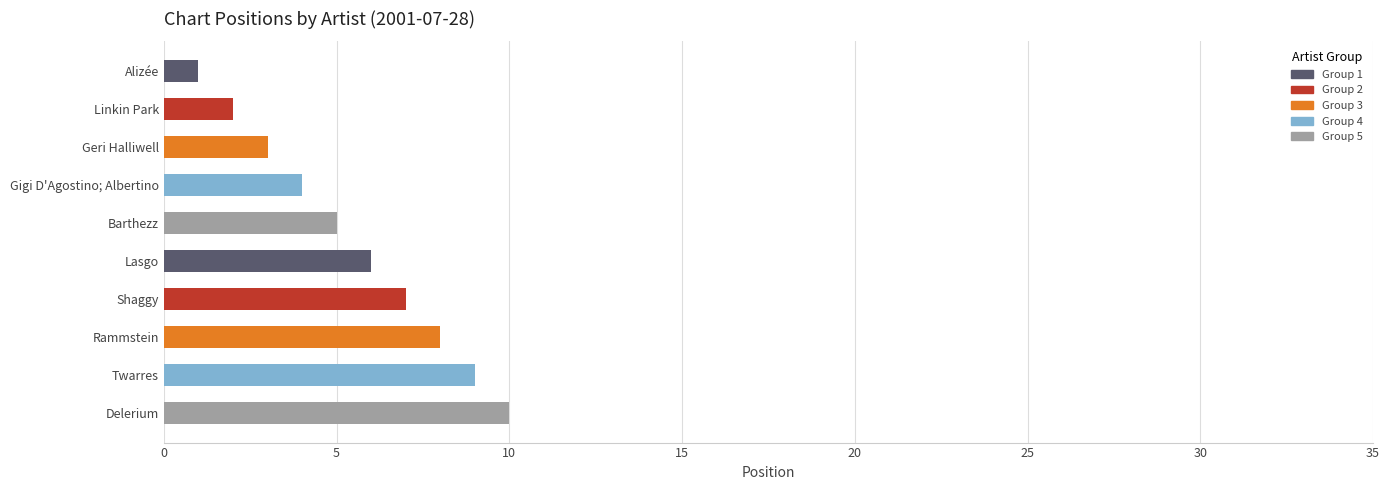

How many bars are there in total?

10